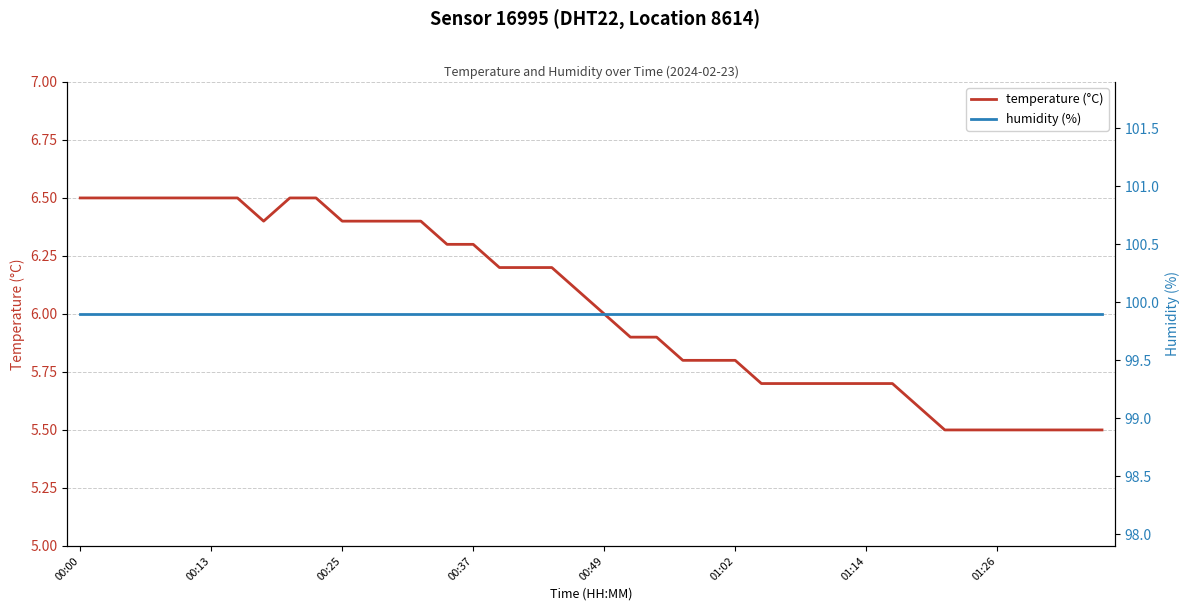

The humidity (%) series shows 55.5 at 13. True or false?

False